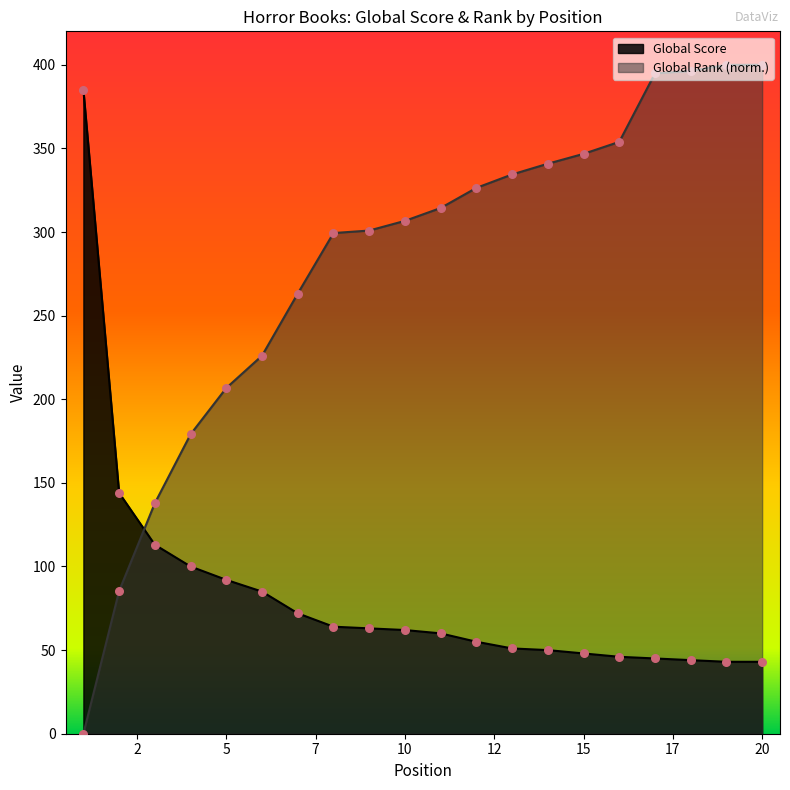

Is the value of Global Rank (normalized) at 6 greater than the value of Global Score at 19?

Yes